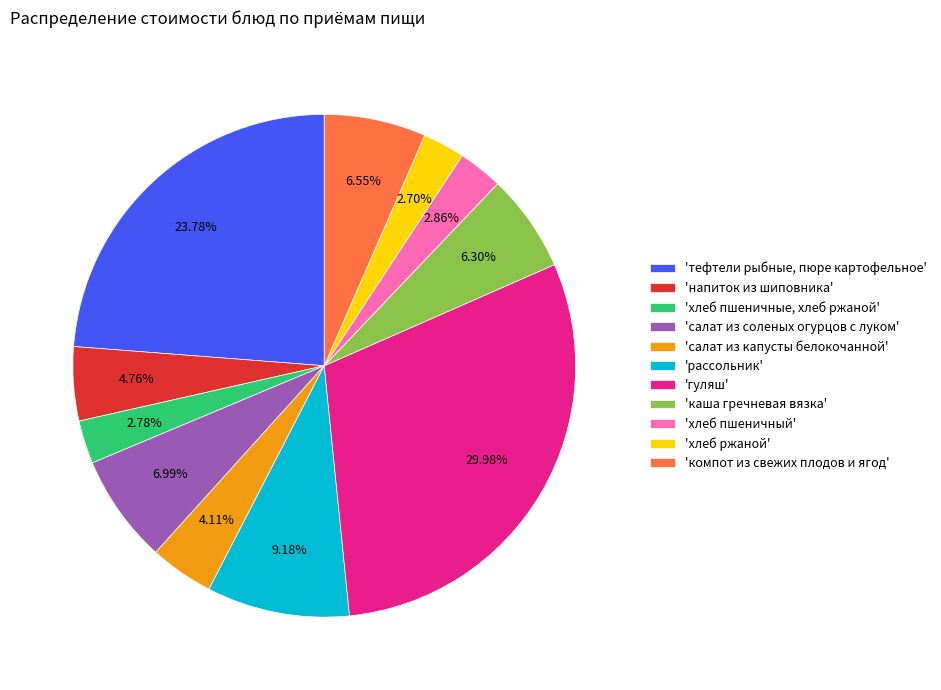

Combined, do 'хлеб ржаной' and 'салат из соленых огурцов с луком' account for over 50%?

No